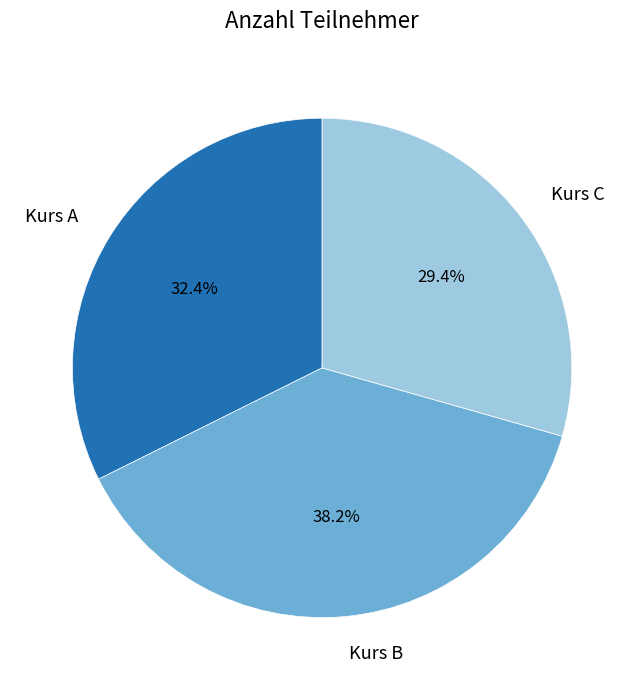

Does any single category account for the majority?

No